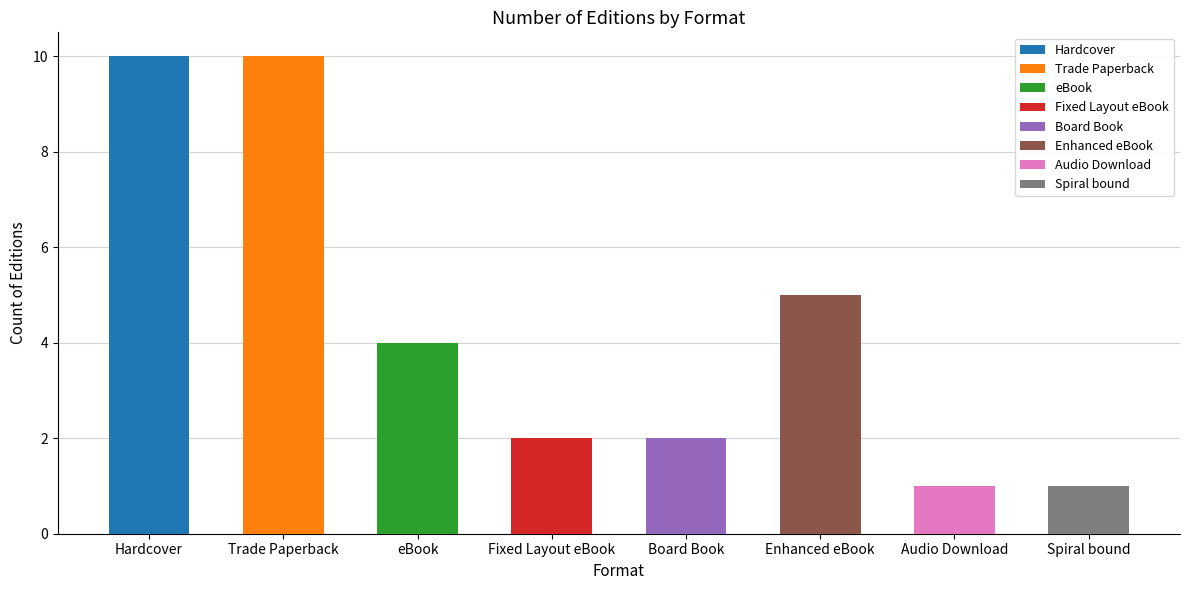

Which has a higher value, Audio Download or eBook?

eBook